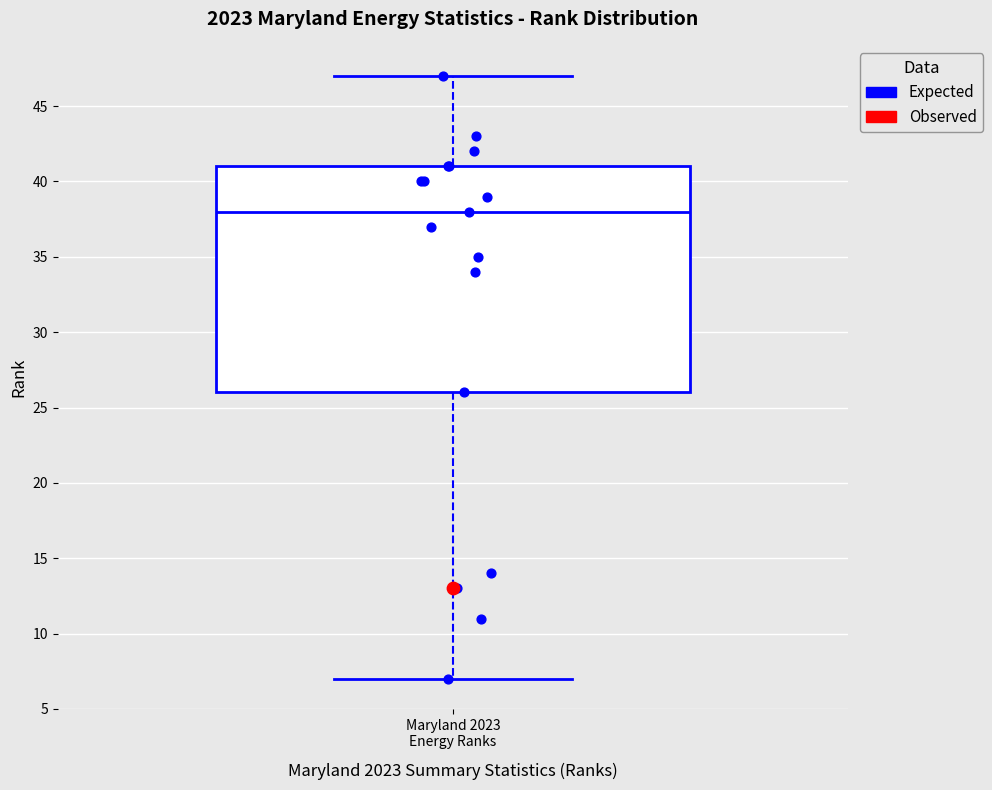

Where is the lower edge of the box for Maryland 2023 Energy Ranks on the y-axis? The values are not printed on the chart, so give them approximately, as read against the axis.

26